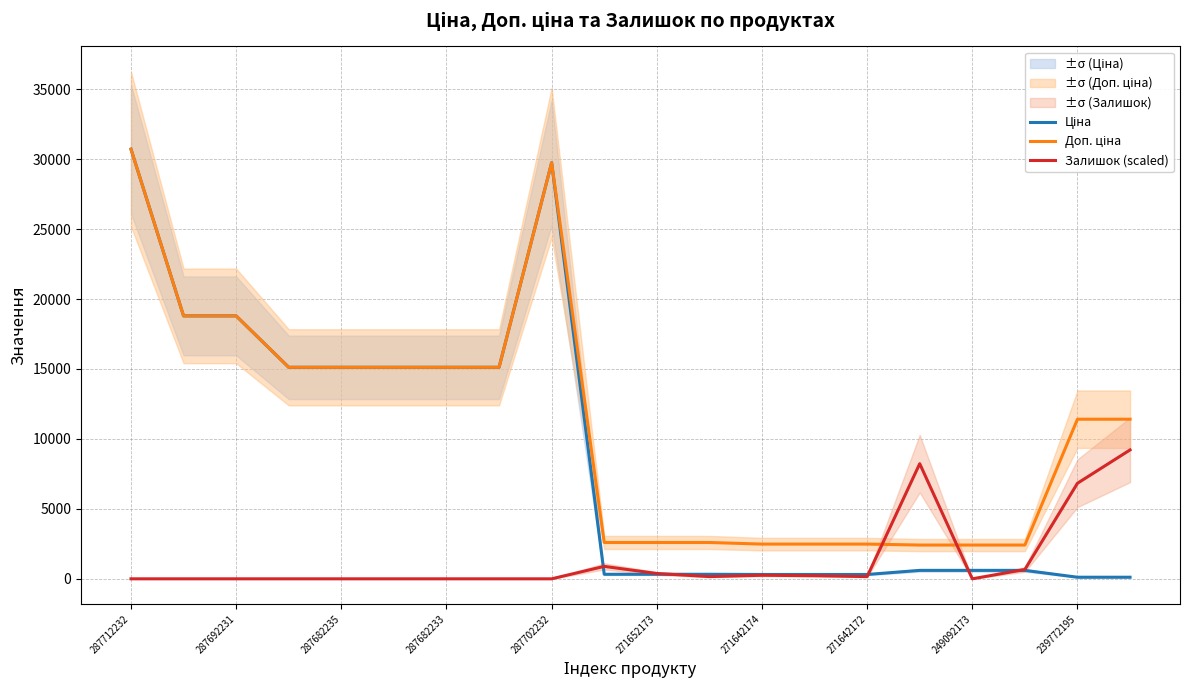

Which series changed the most between 11 and 13?

Доп. ціна